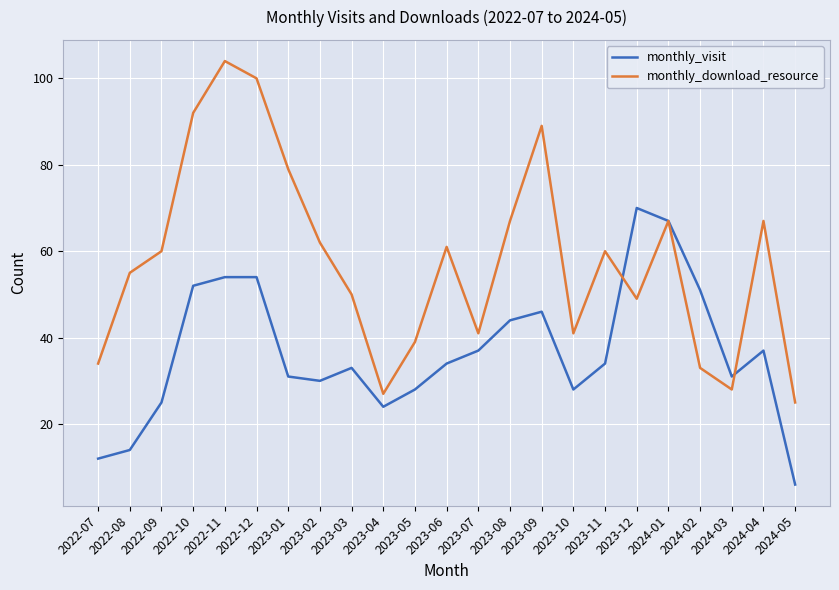

What position from the right is 2022-11?

19